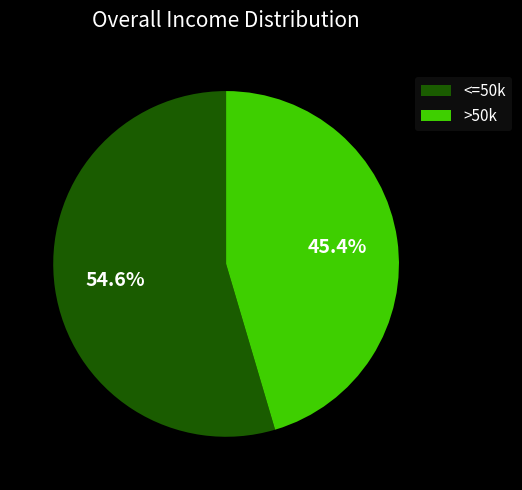

To the nearest percent, what is the difference between the largest and smallest slice percentages?

9%